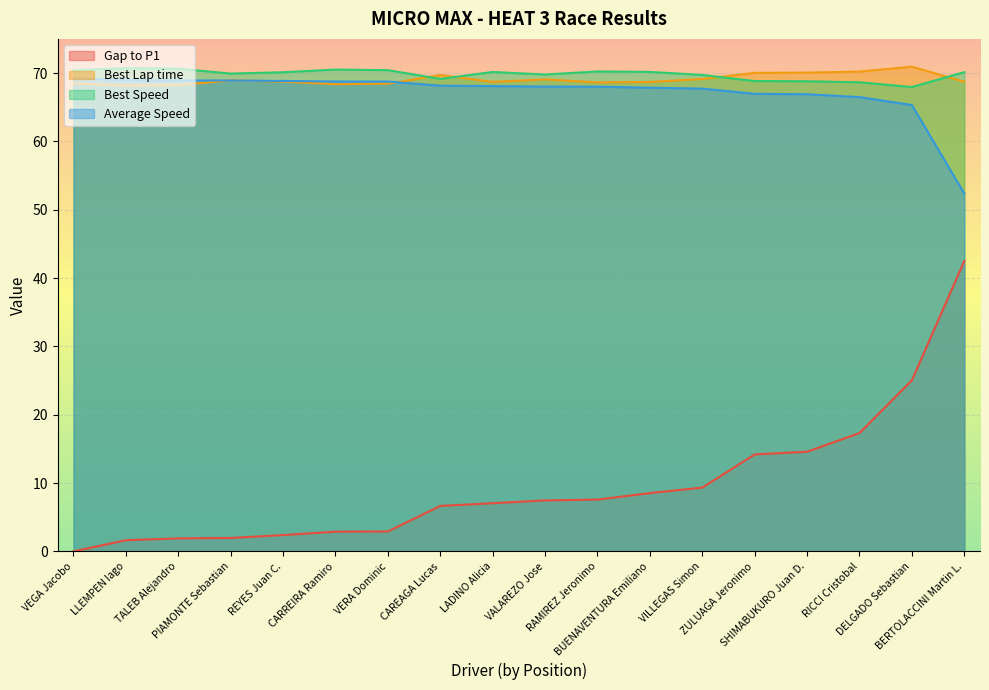

How many lines are shown in the chart?

4